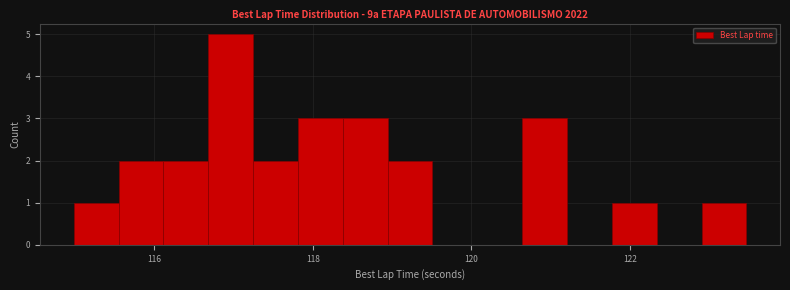

Read against the x-axis, roughly where is the centre of the tallest bar?

117.0